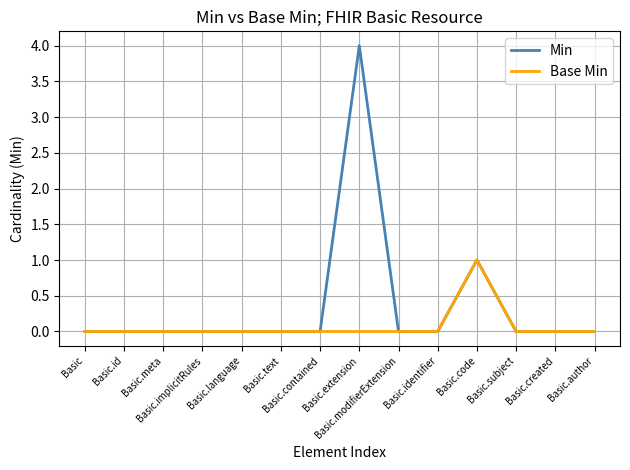

What is the difference between the second highest and minimum values in the Min series?

1